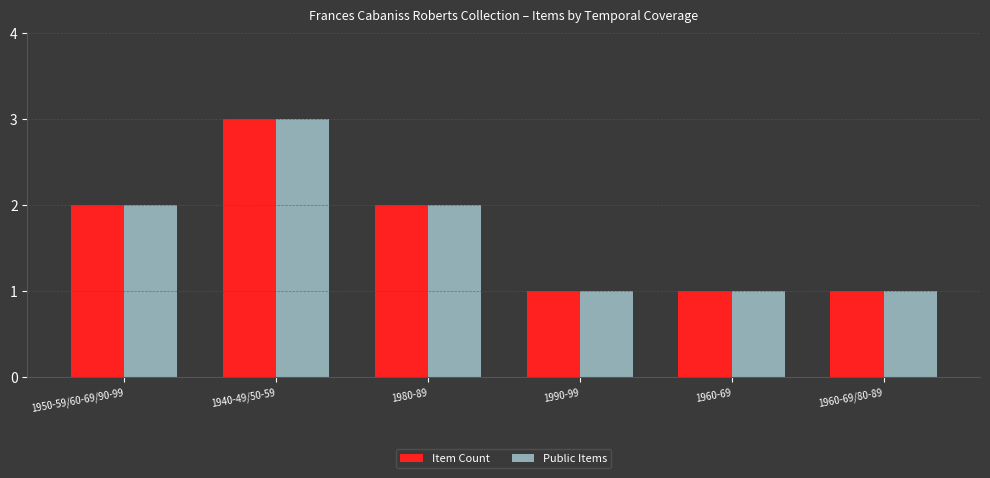

How many bars are there in each group?

2